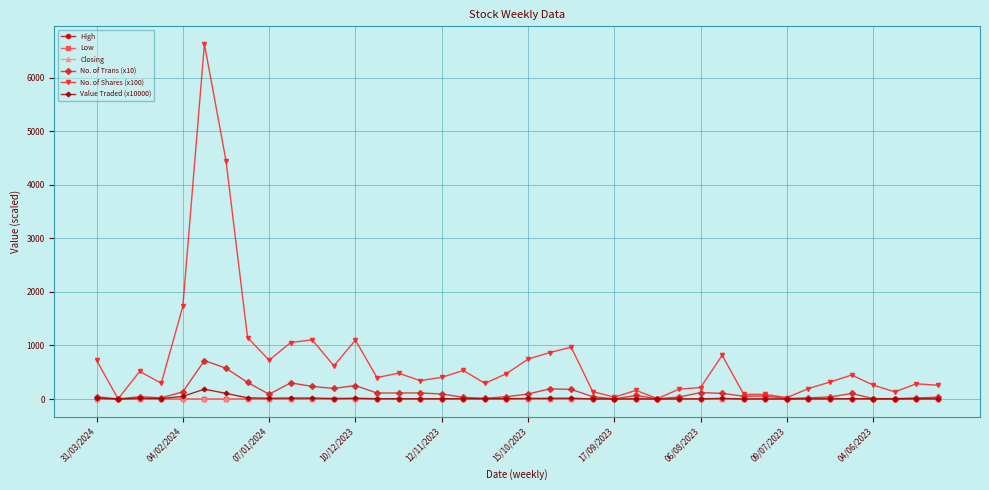

True or false: Low has more than 1 interior local peaks.

True